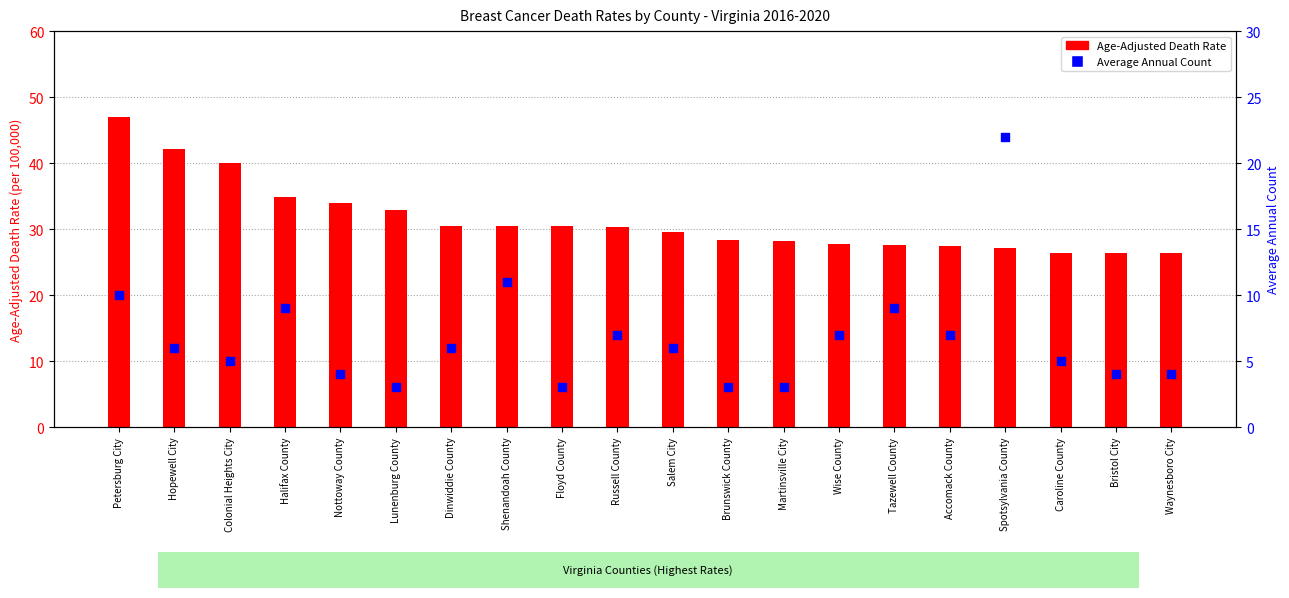

At which category is the sum across all series the highest?

Petersburg City